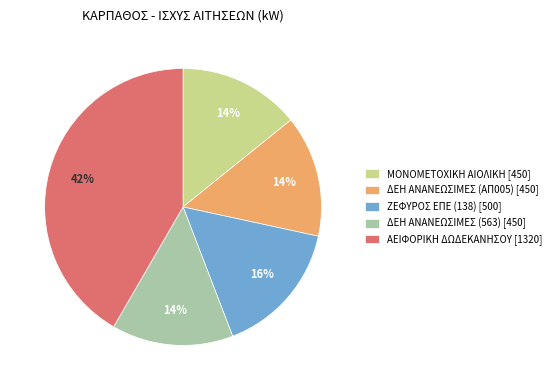

The ΜΟΝΟΜΕΤΟΧΙΚΗ ΑΙΟΛΙΚΗ [450] slice represents 14% of the pie. True or false?

True